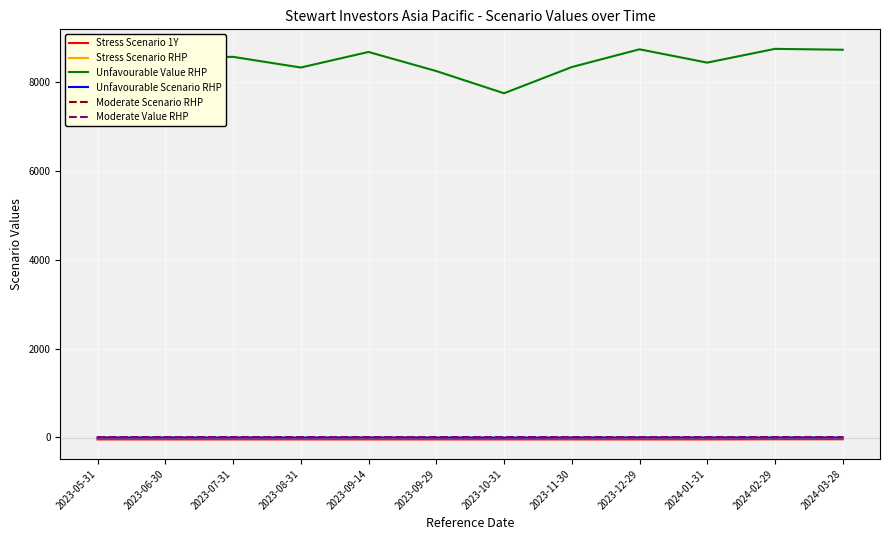

What is the lowest value of the Unfavourable Value RHP series?

7750.0